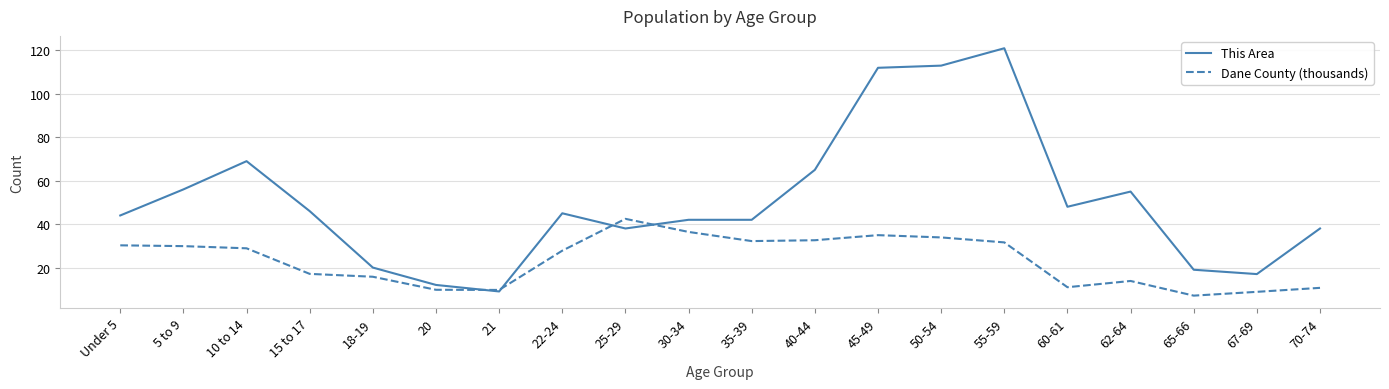

After their last crossing, which series has the higher values: Dane County (thousands) or This Area?

This Area